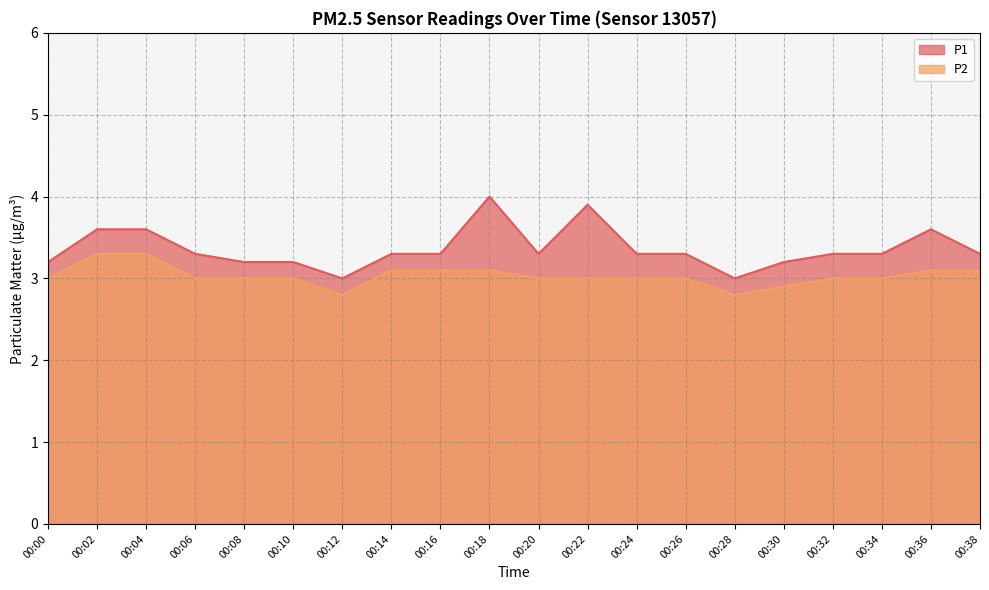

What are all the series names shown in the legend?

P1, P2